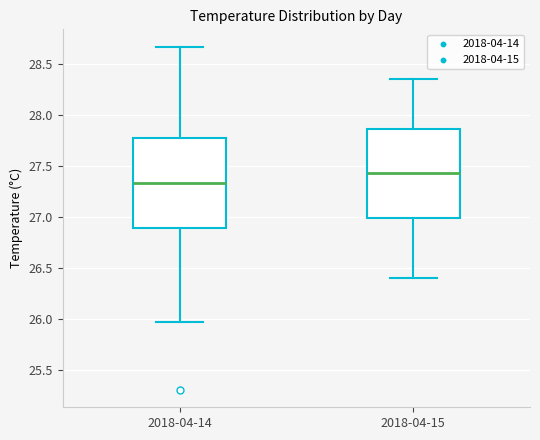

Reading left to right, read every box against the y-axis: the position of its median line, the range the box covers, and the ends of its whiskers. The values are not printed on the chart, so give them approximately, as read against the axis.

2018-04-14: median 27.35, box 26.90 to 27.80, whiskers 25.95 to 28.65
2018-04-15: median 27.45, box 27.00 to 27.85, whiskers 26.40 to 28.35